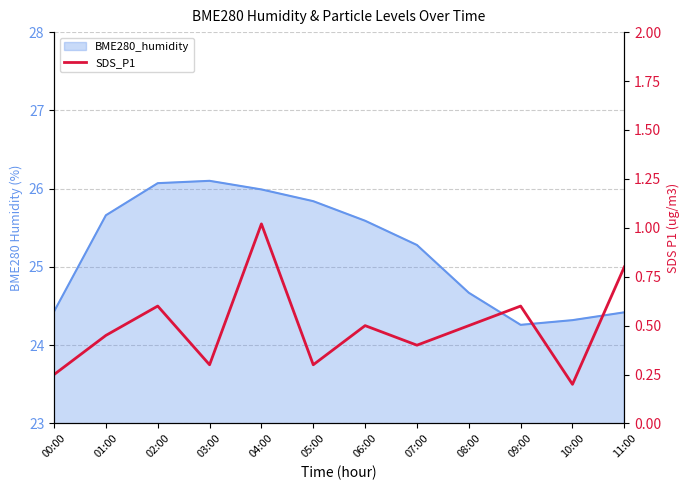

Where is the data nearest to the value 0?

10:00